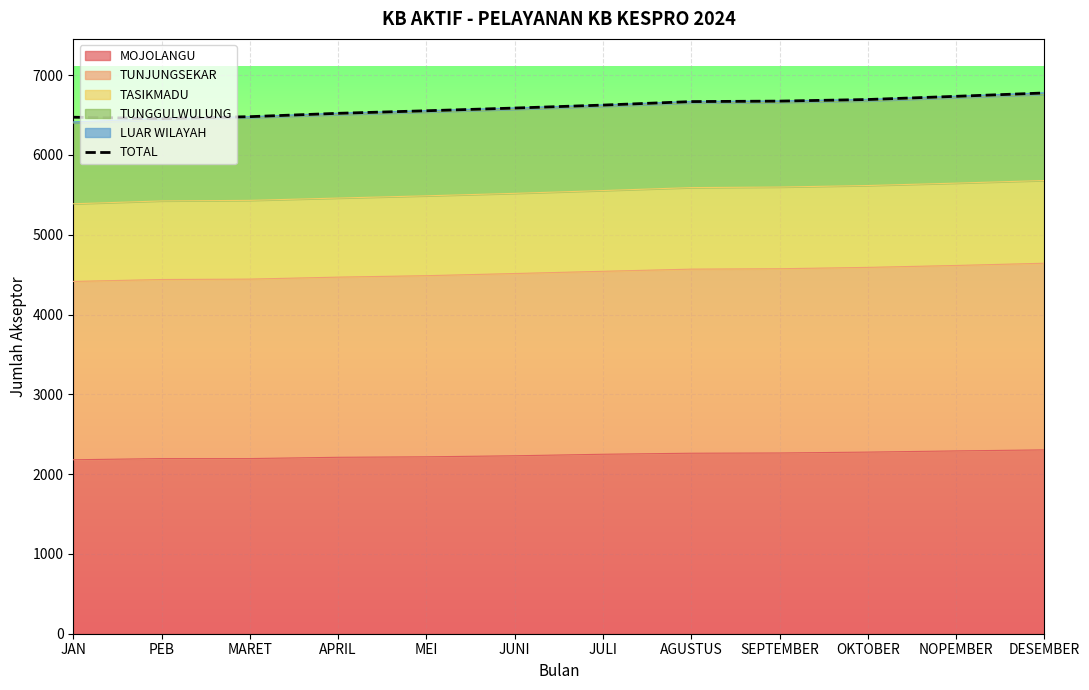

How many lines are shown in the chart?

1